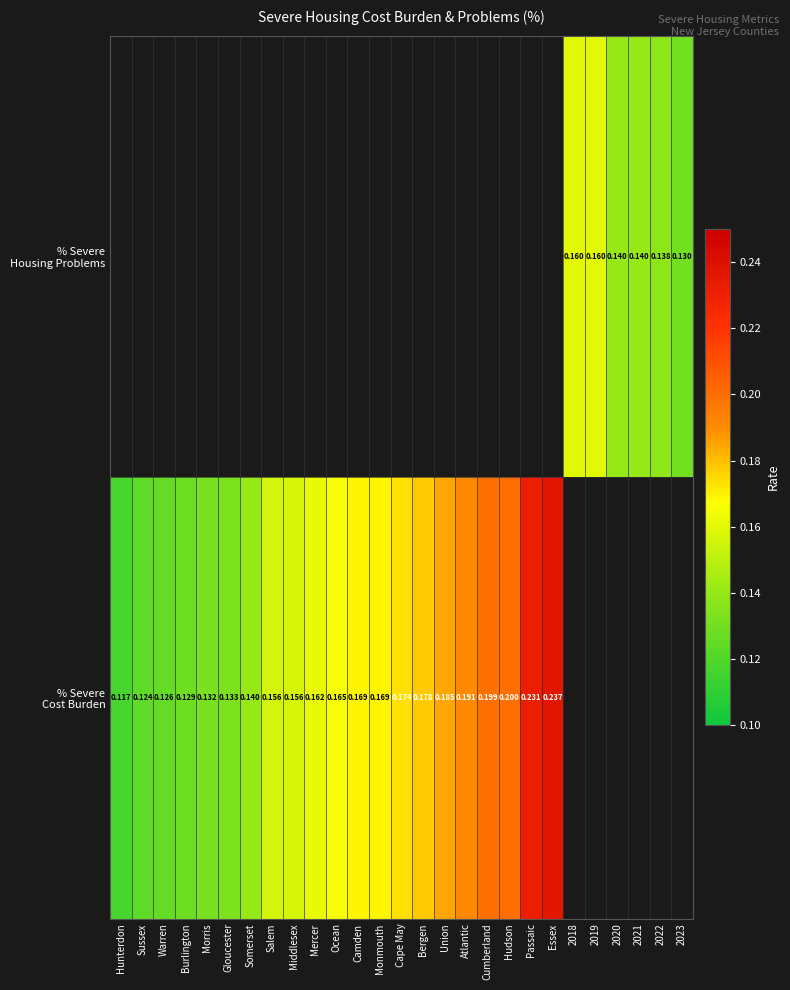

Is the value of % Severe Housing Problems at Monmouth greater than the value of % Severe Cost Burden at Essex?

No